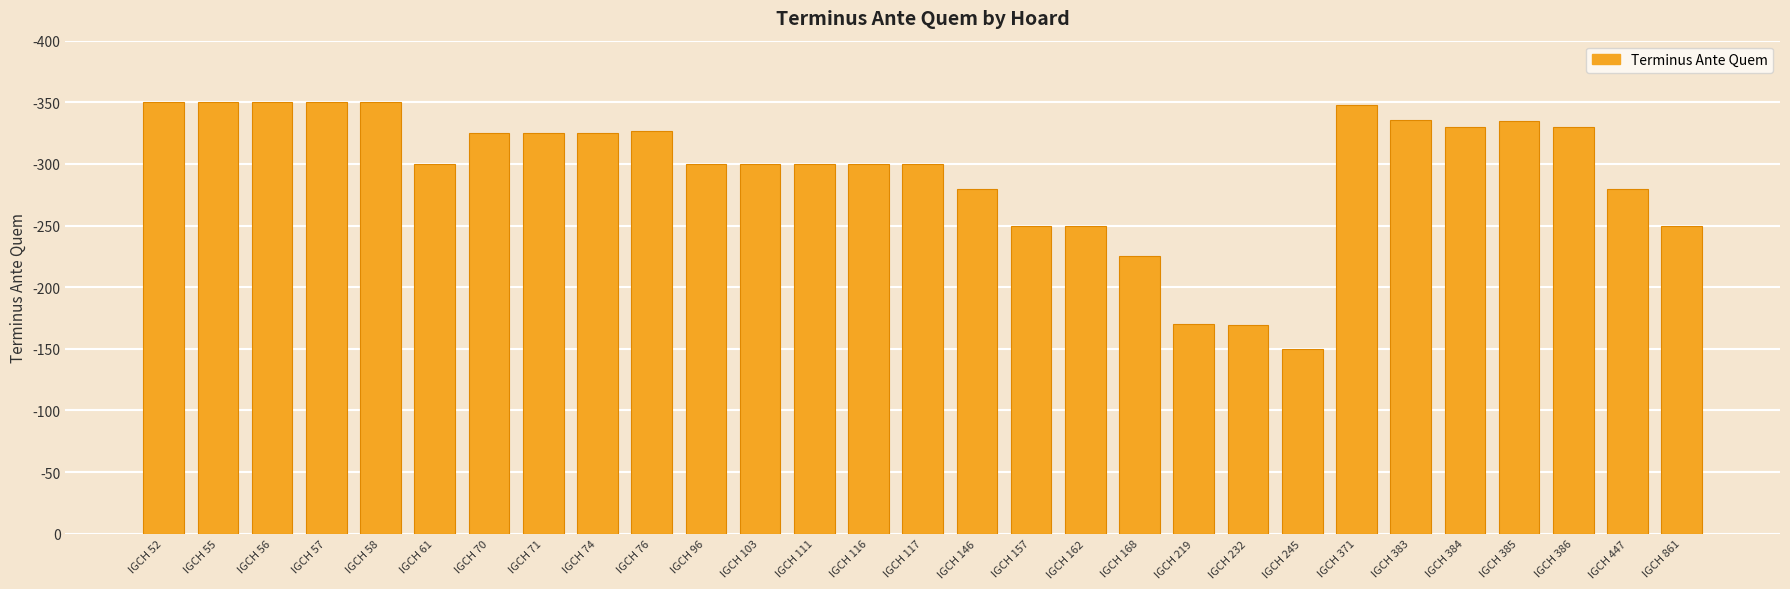

What is the value of the 5th bar from the left?

350